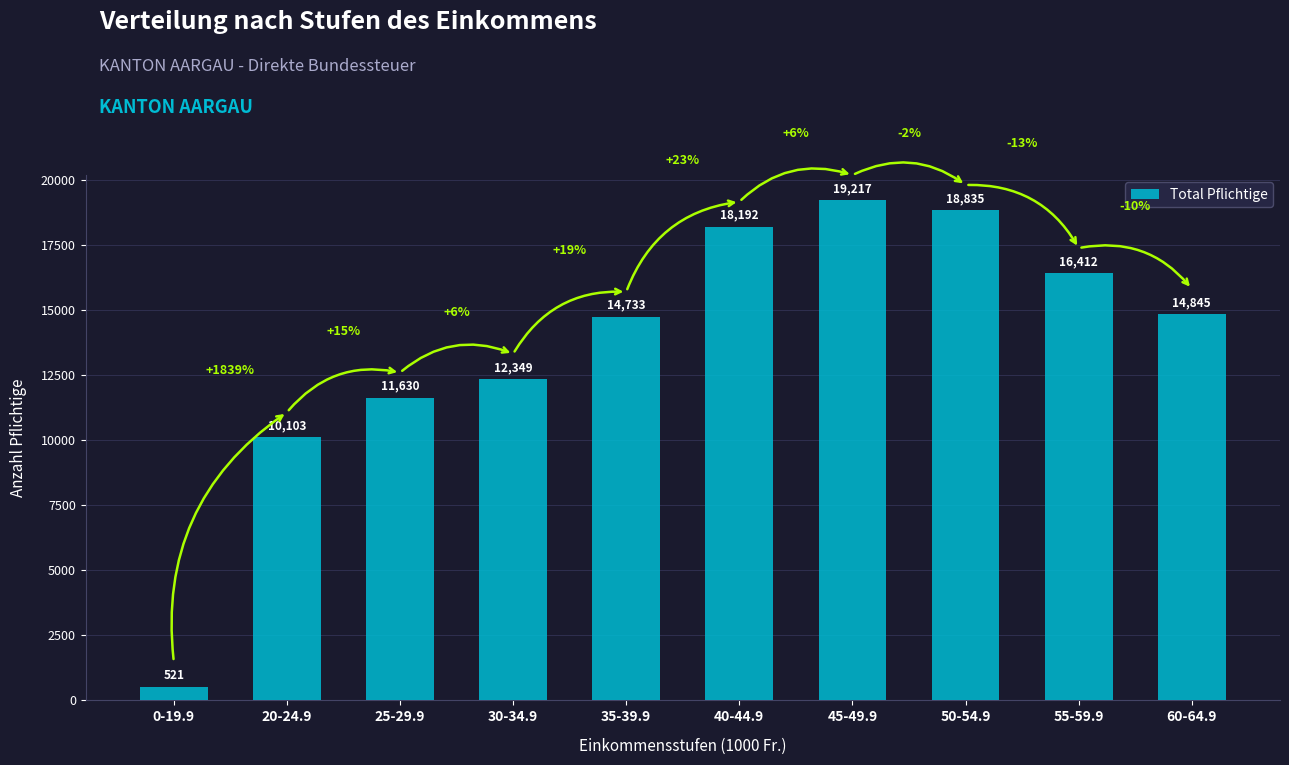

Rank the categories by value from highest to lowest.

45-49.9, 50-54.9, 40-44.9, 55-59.9, 60-64.9, 35-39.9, 30-34.9, 25-29.9, 20-24.9, 0-19.9